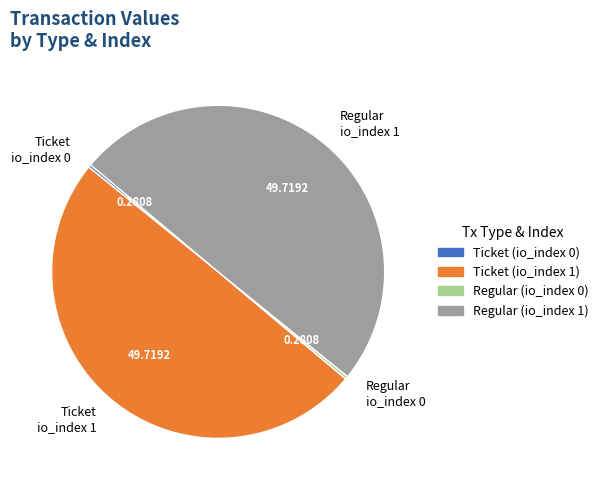

Which has a higher value, Regular io_index 0 or Regular io_index 1?

Regular io_index 1